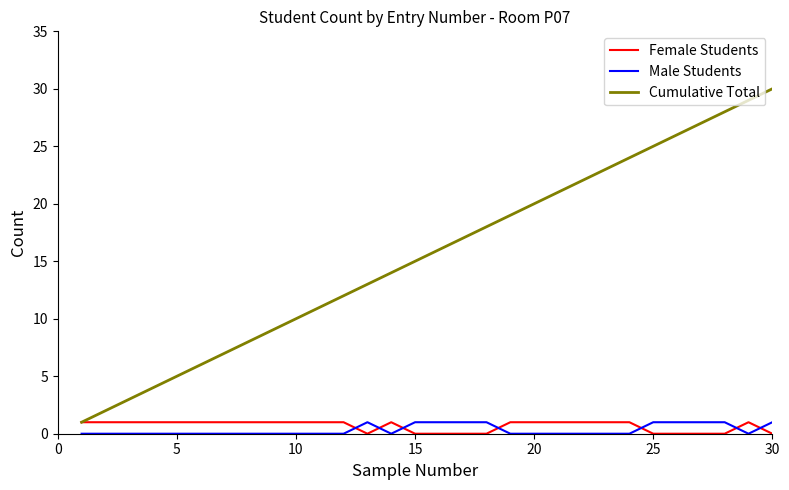

Which series has the largest total across all categories?

Cumulative Total